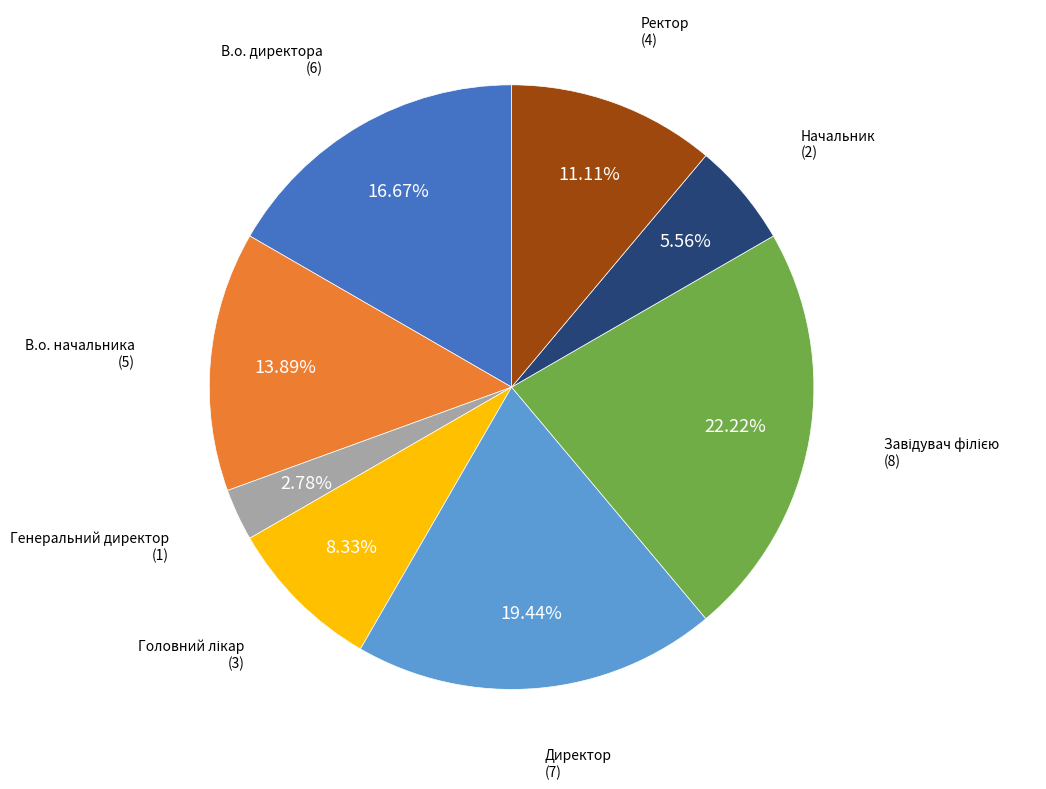

Is there a majority slice in this chart?

No